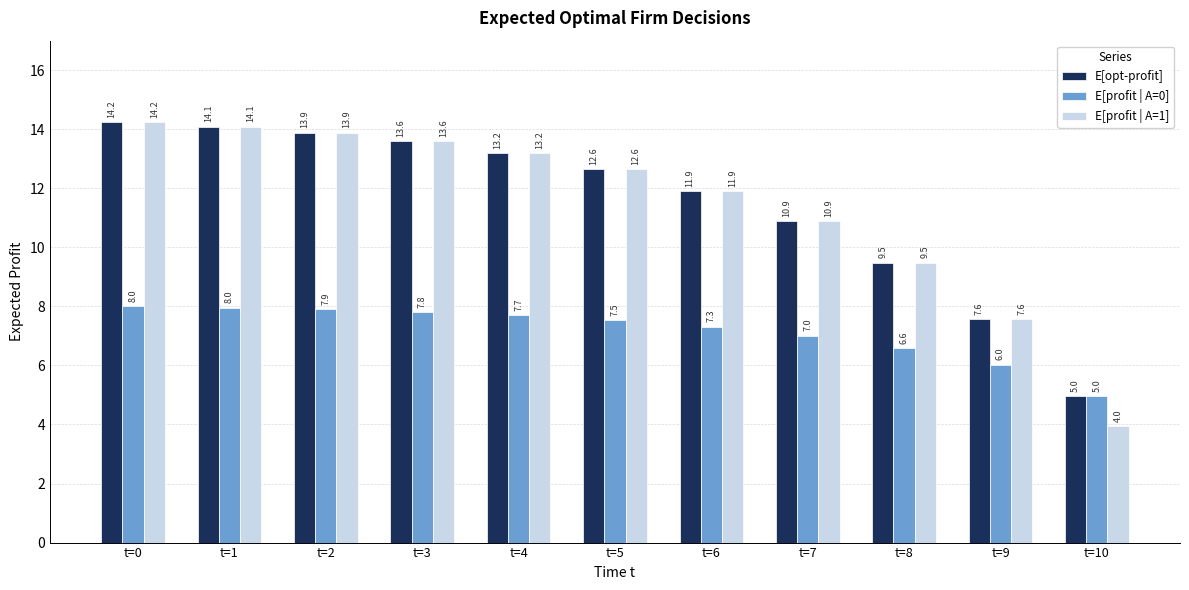

What is the difference between the second highest and minimum values in the E[profit | A=1] series?

10.1